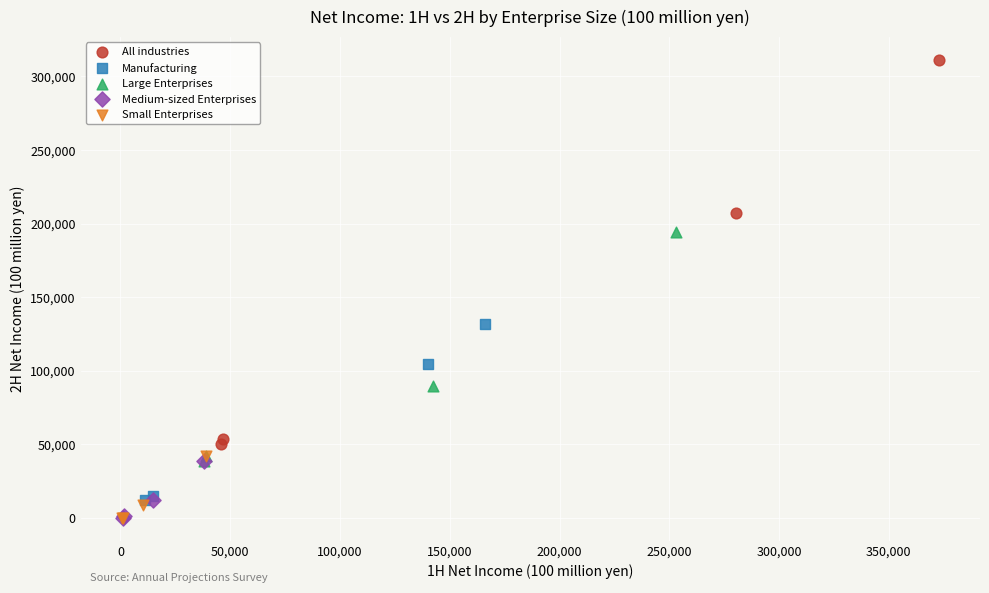

Which series contains the highest Y value?

All industries